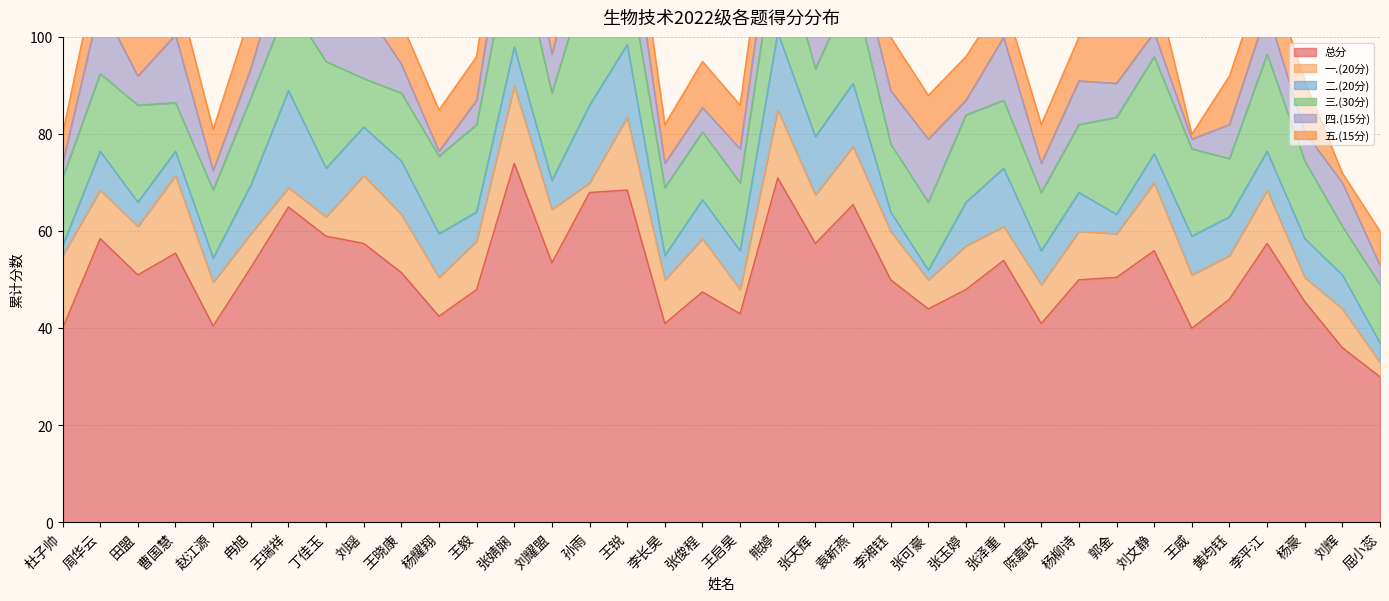

What is the greatest value displayed?

74.0